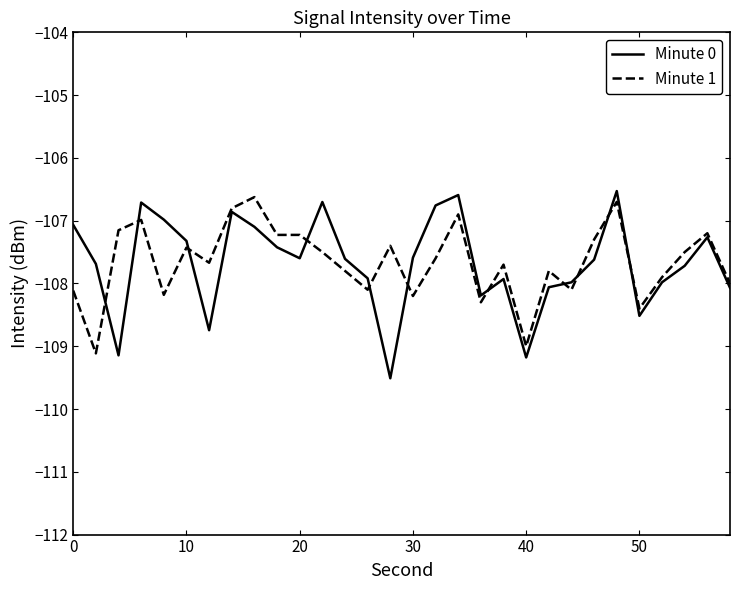

What is the smallest value displayed?

-109.5